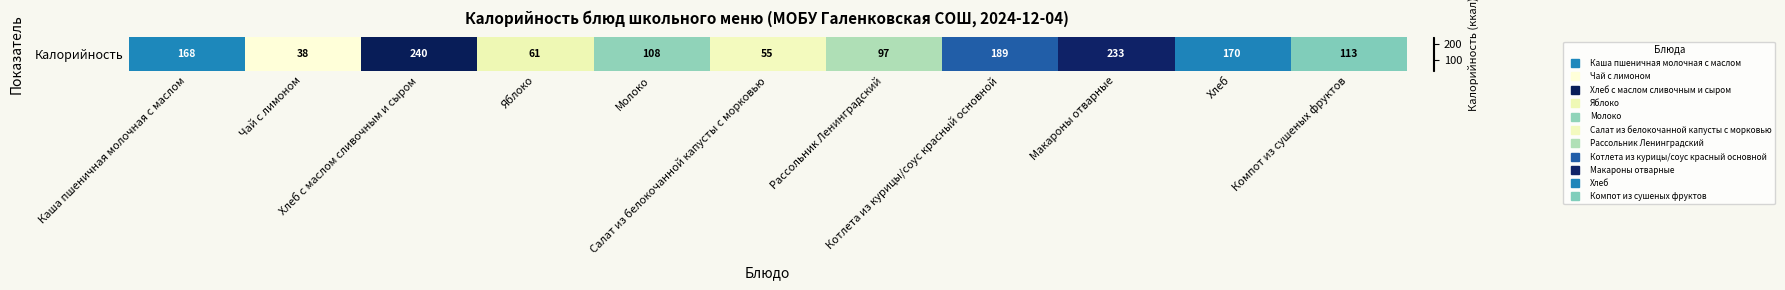

Rank the categories by value from highest to lowest.

Хлеб с маслом сливочным и сыром, Макароны отварные, Котлета из курицы/соус красный основной, Хлеб, Каша пшеничная молочная с маслом, Компот из сушеных фруктов, Молоко, Рассольник Ленинградский, Яблоко, Салат из белокочанной капусты с морковью, Чай с лимоном